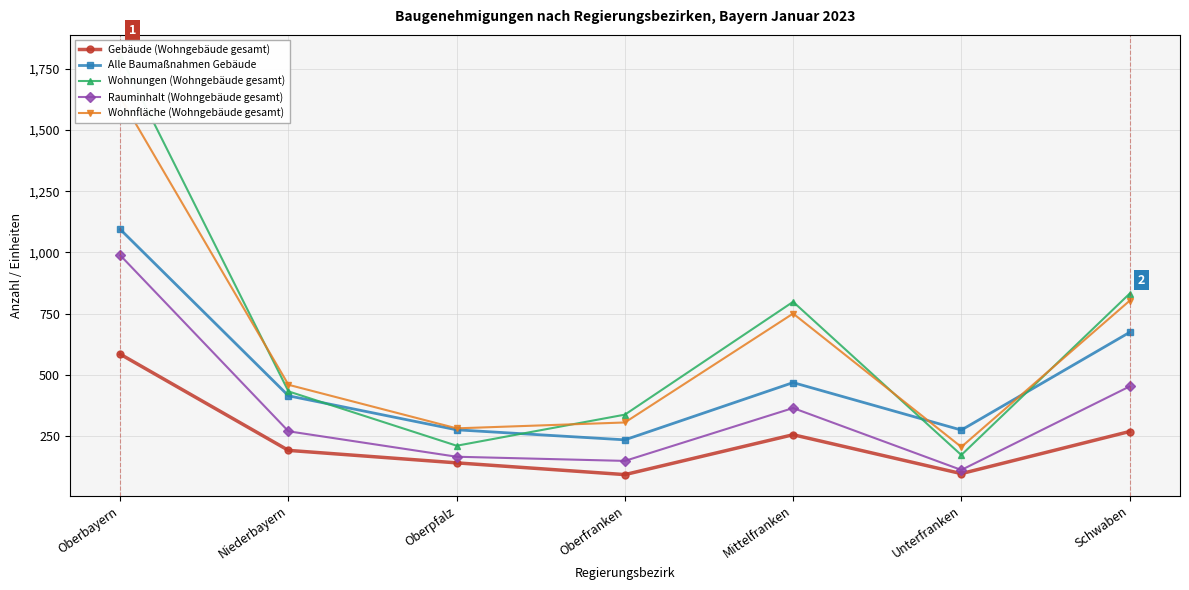

At how many categories does at least one series exceed 1538?

1